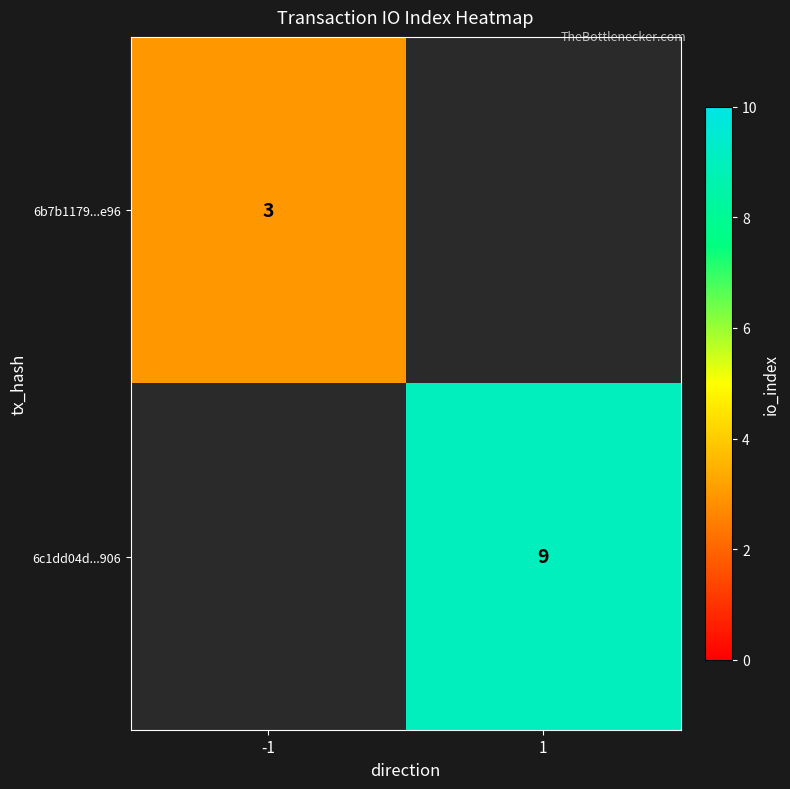

True or false: 6b7b1179...e96 has a value of 3 at -1.

True